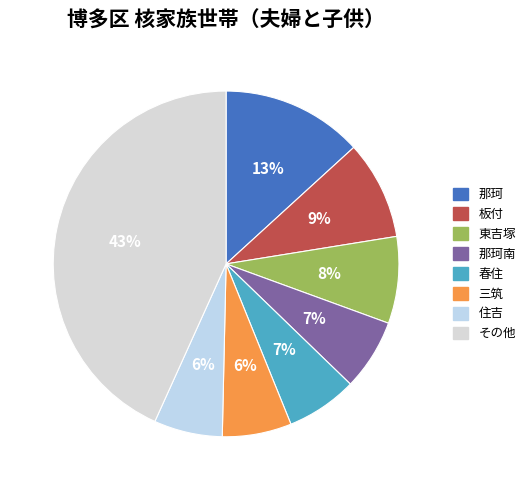

How many segments does this pie chart have?

8